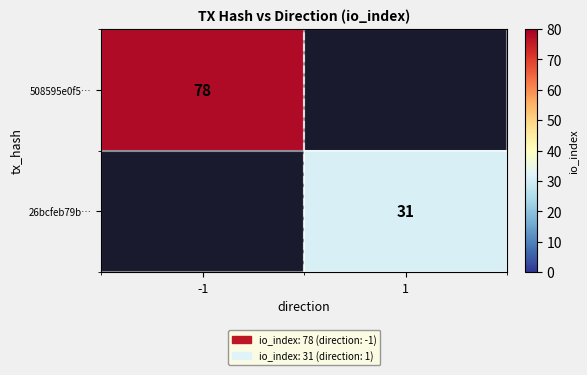

Is it true that 508595e0f5… equals 124.5 at -1?

False